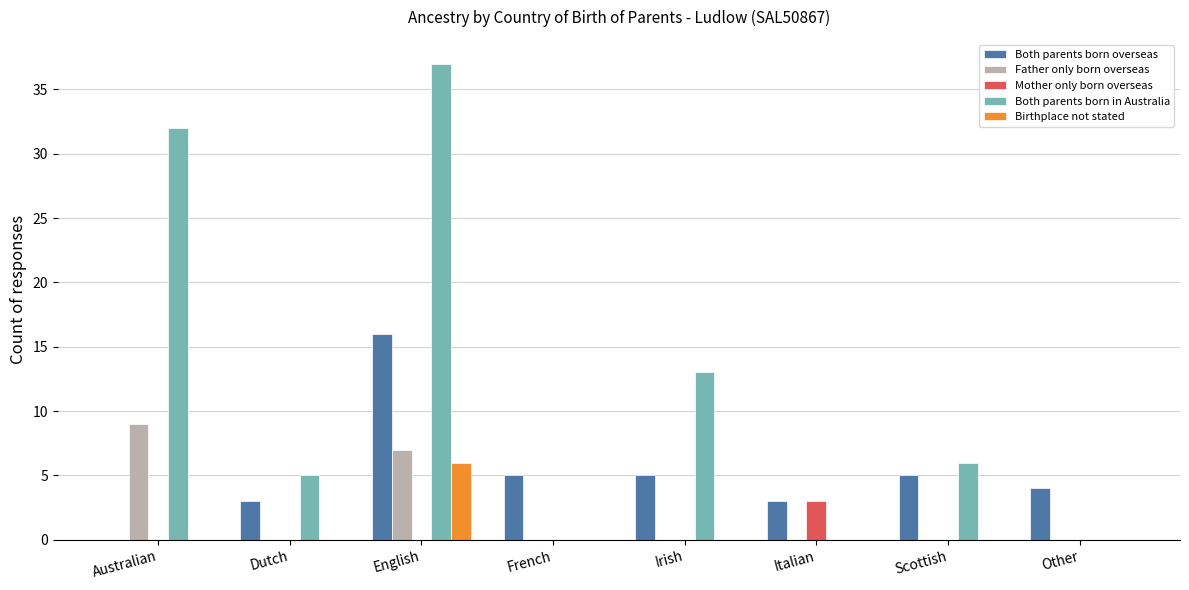

What is the sum of all Mother only born overseas values?

3